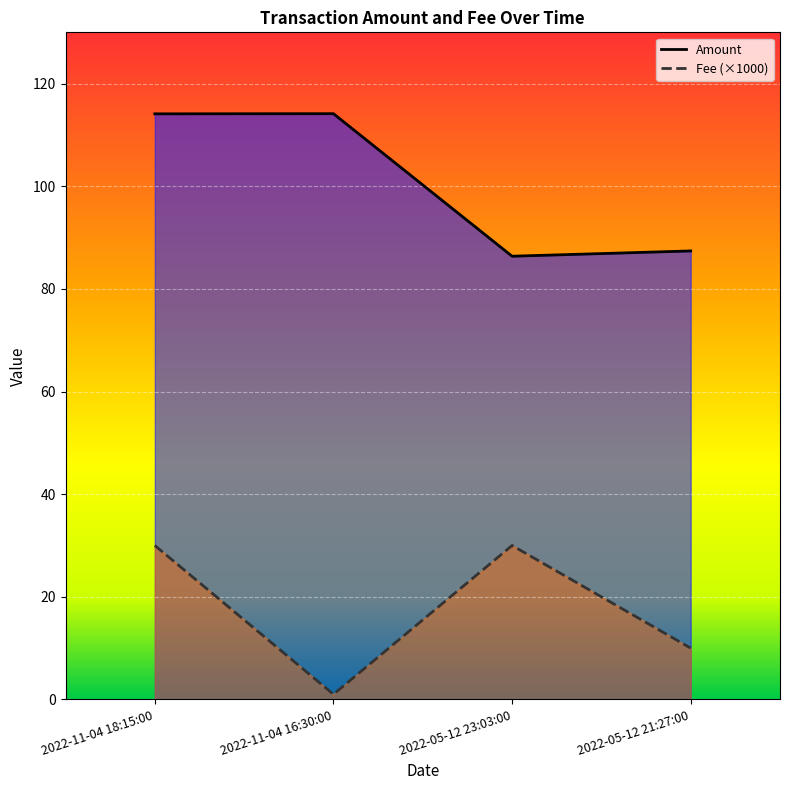

The value of Fee at 2022-05-12 23:03:00 is 30.0. True or false?

True